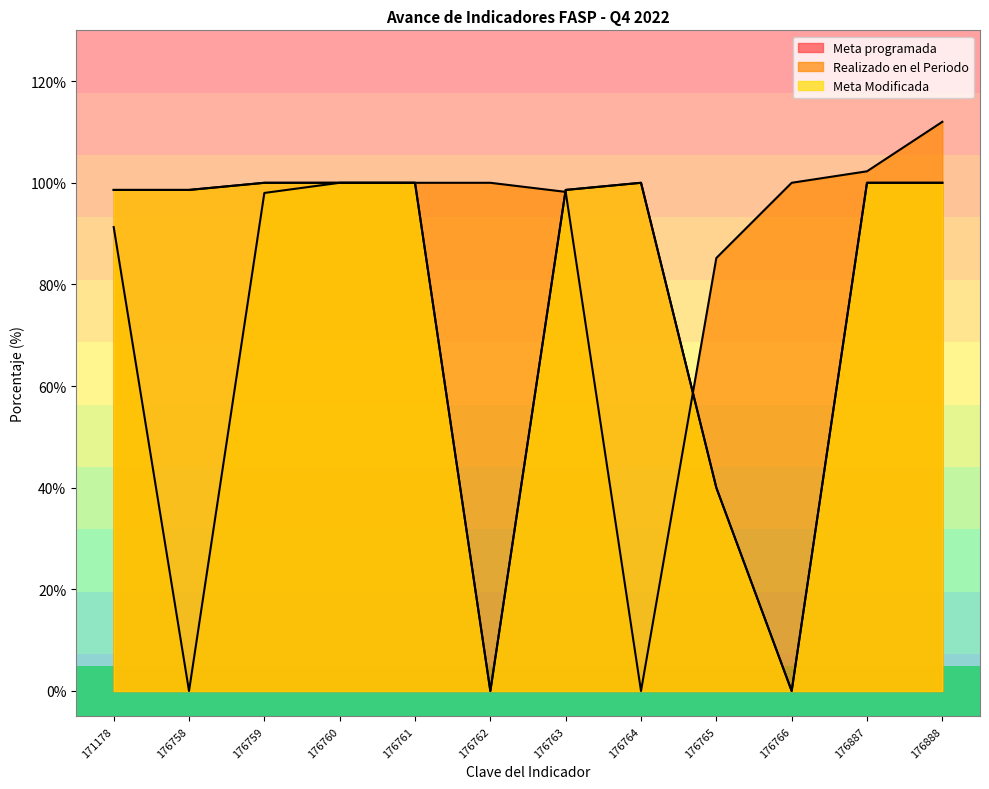

Is the value of Meta programada at 176762 greater than the value of Realizado en el Periodo at 176760?

No